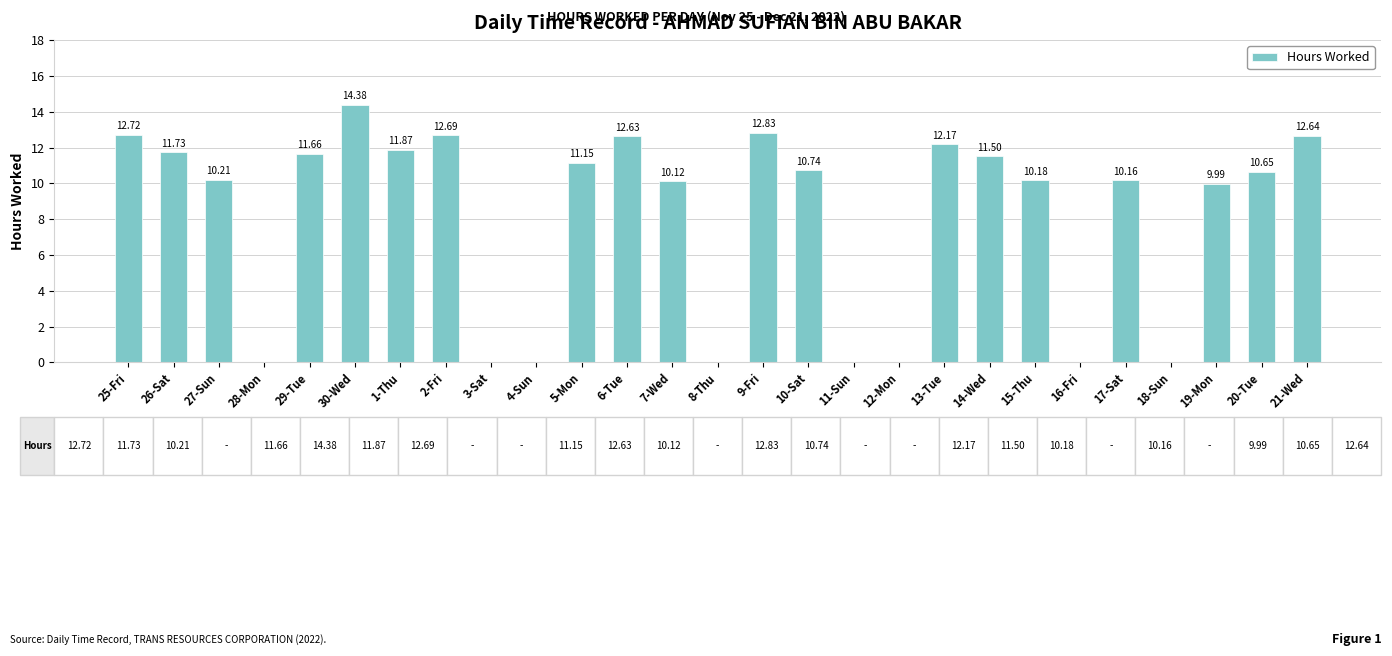

What is the change in value from 5-Mon to 21-Wed?

+1.5